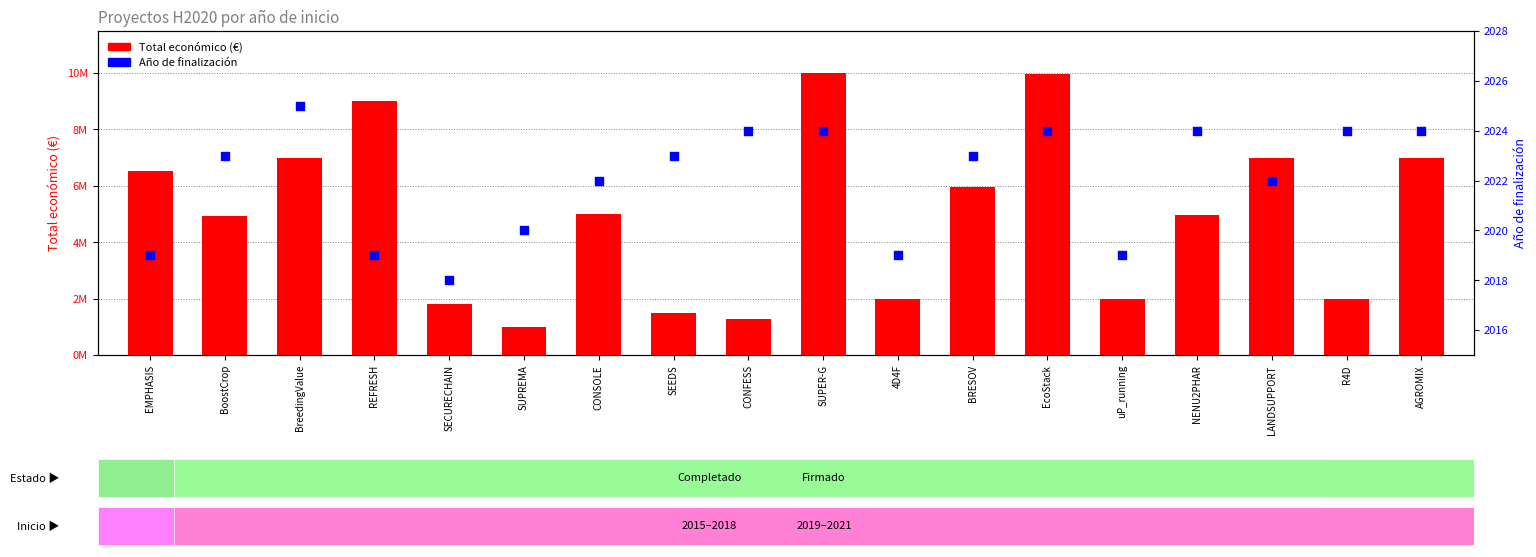

Which series contains the highest Y value?

Total económico (€)